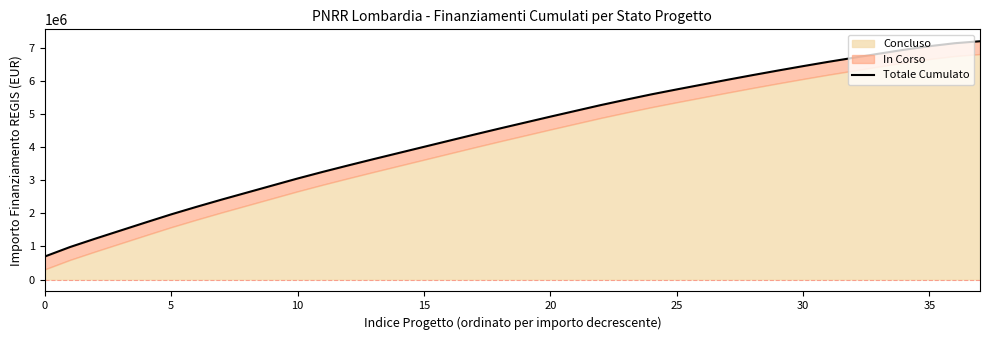

Is it true that the value at 25 is 10036490.6?

False